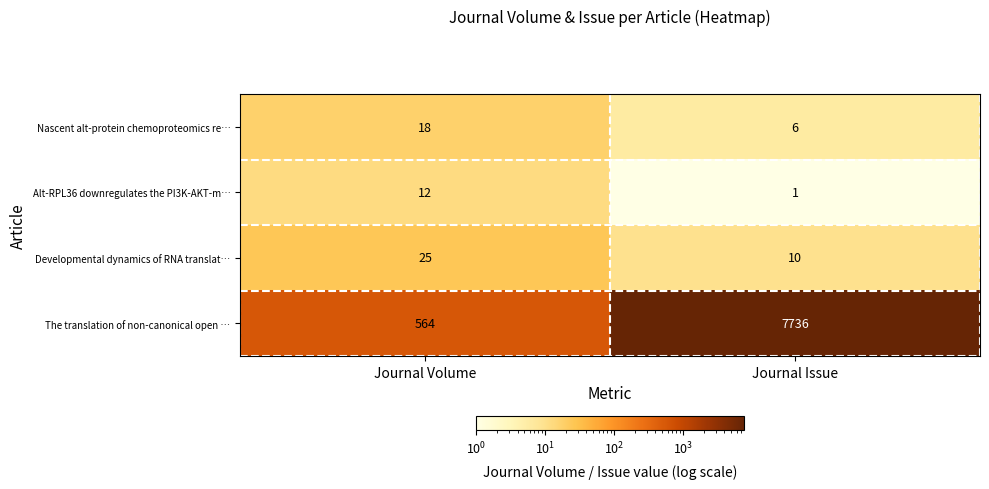

Count the number of data series in this chart.

4